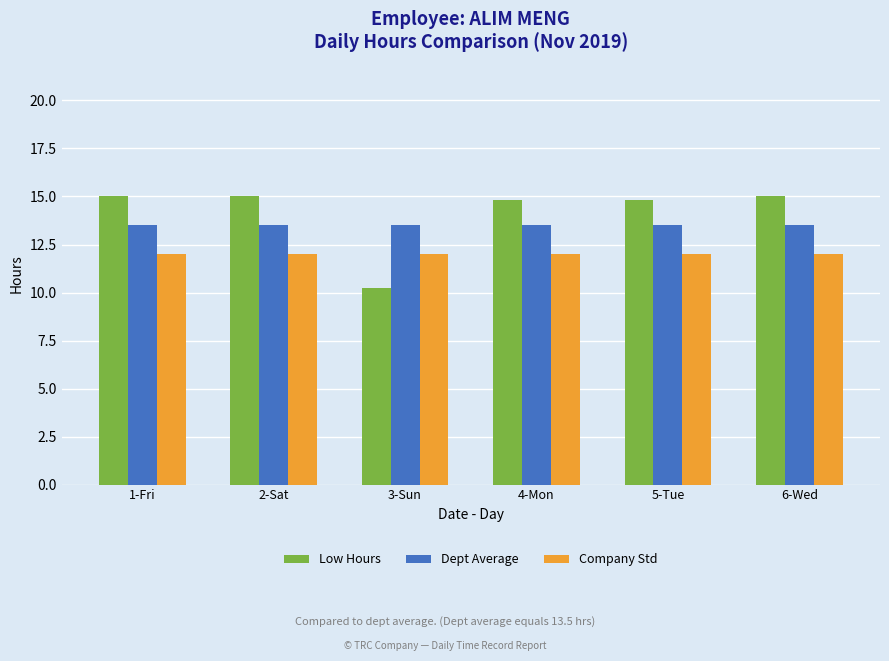

At how many categories does at least one series exceed 11?

6